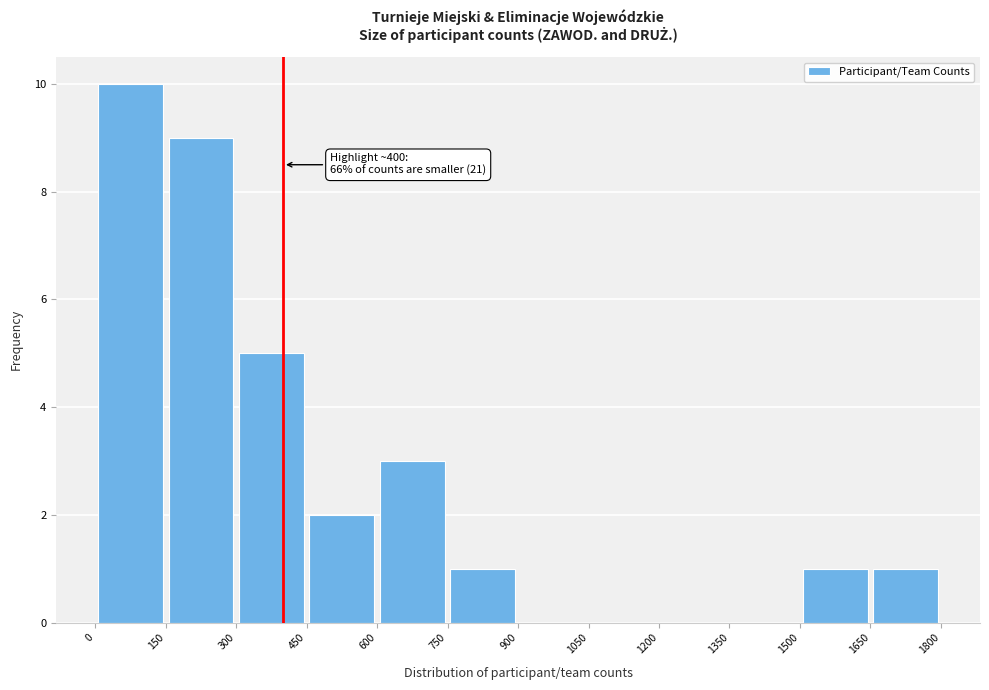

Which range on the x-axis has the tallest bar?

0 to 150